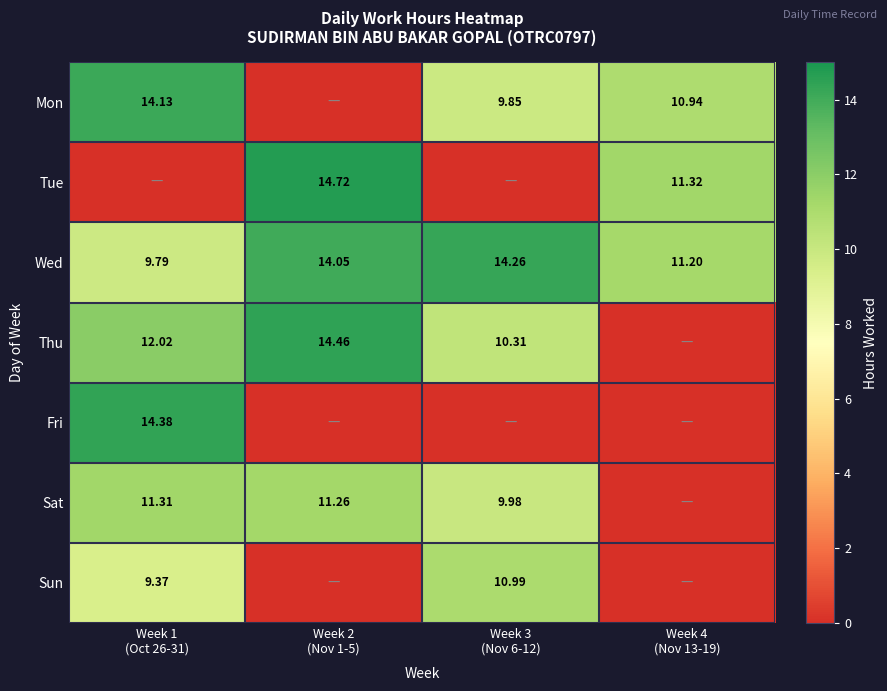

Which has a higher value, Week 2
(Nov 1-5) or Week 4
(Nov 13-19)?

Week 4
(Nov 13-19)